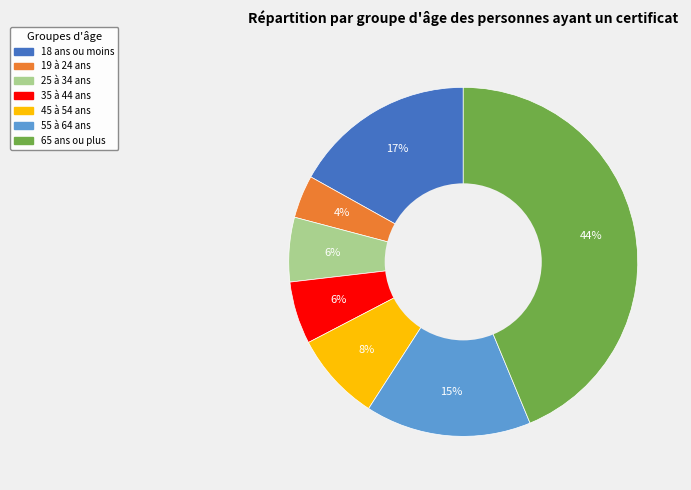

Which slice is the largest?

65 ans ou plus